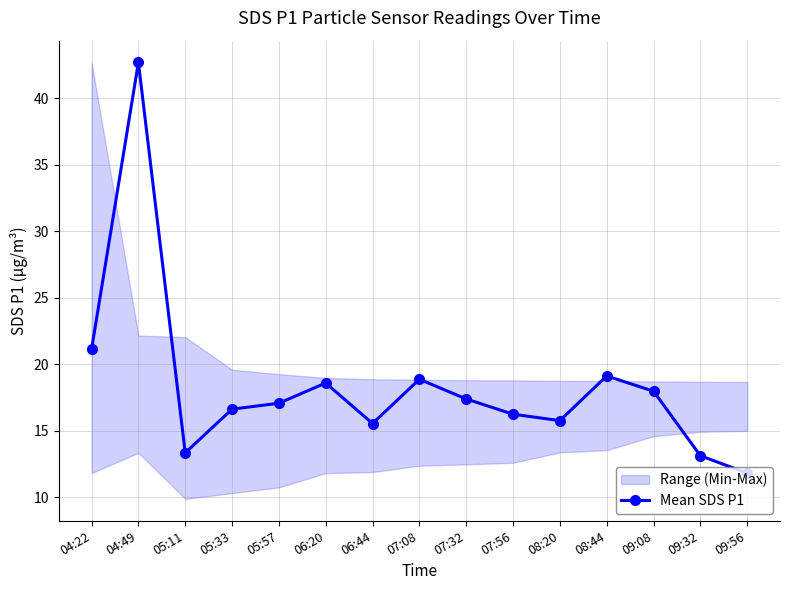

How many lines are shown in the chart?

1